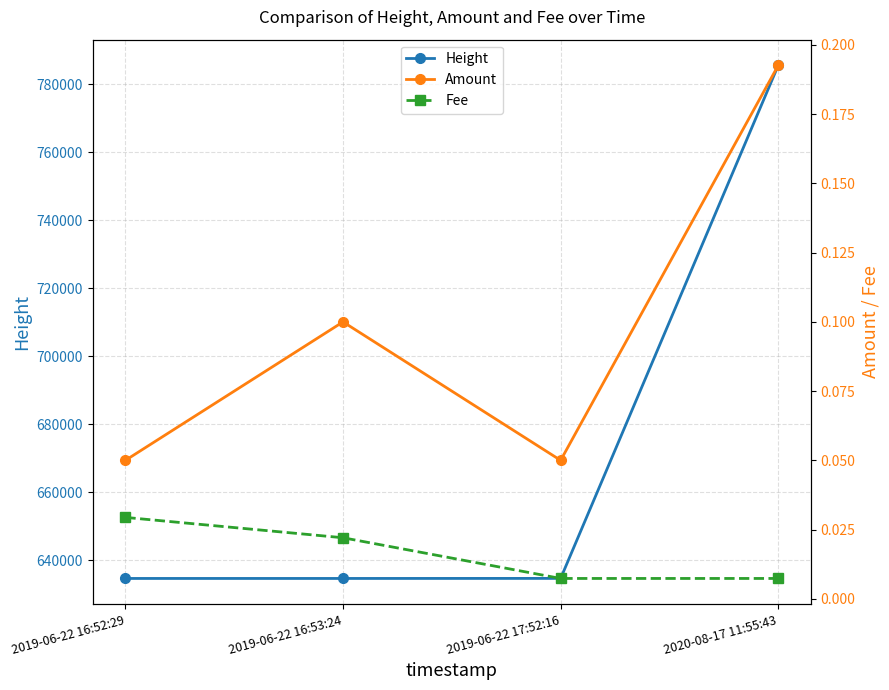

Is it true that Fee equals 0.0 at 2019-06-22 16:53:24?

False